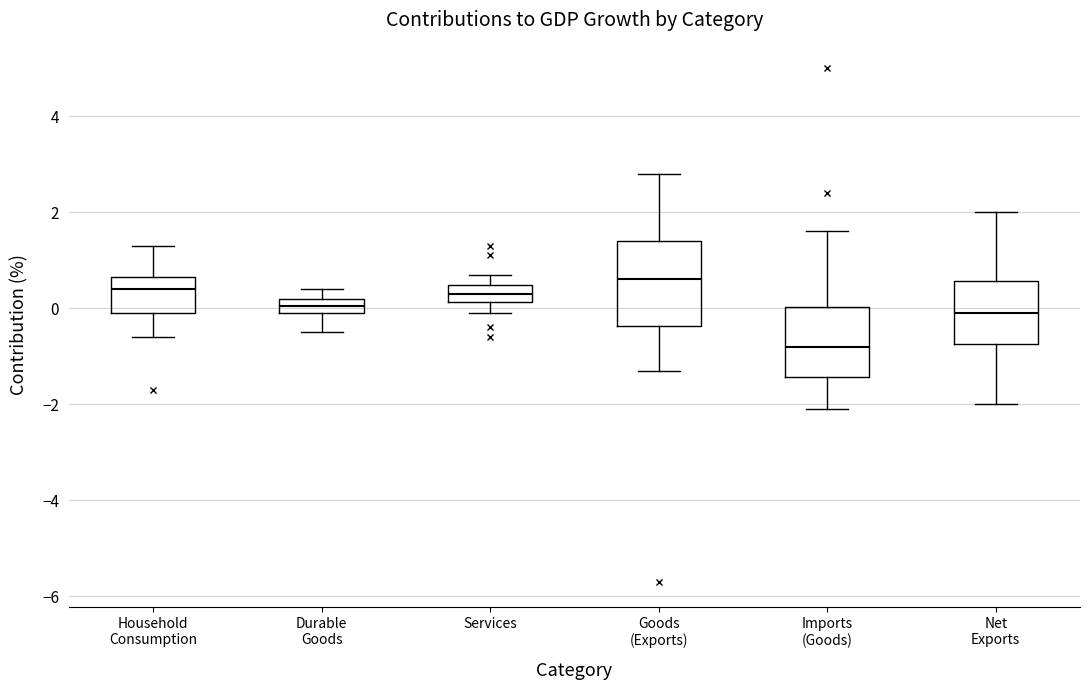

Which box has the lowest median line?

Imports (Goods)